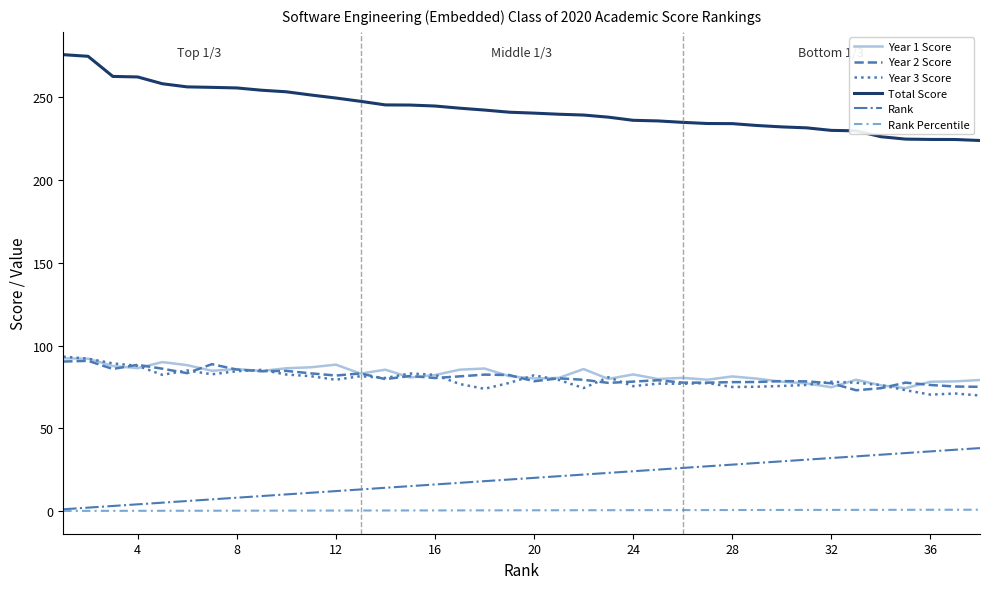

What is the difference between the second highest and minimum values in the Rank Percentile series?

0.7